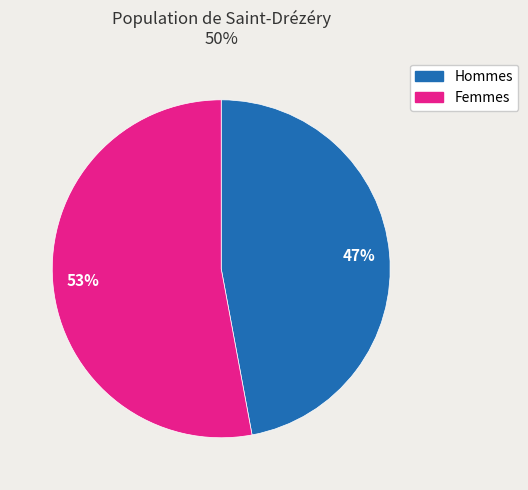

To the nearest percent, what is the difference between the largest and smallest slice percentages?

6%